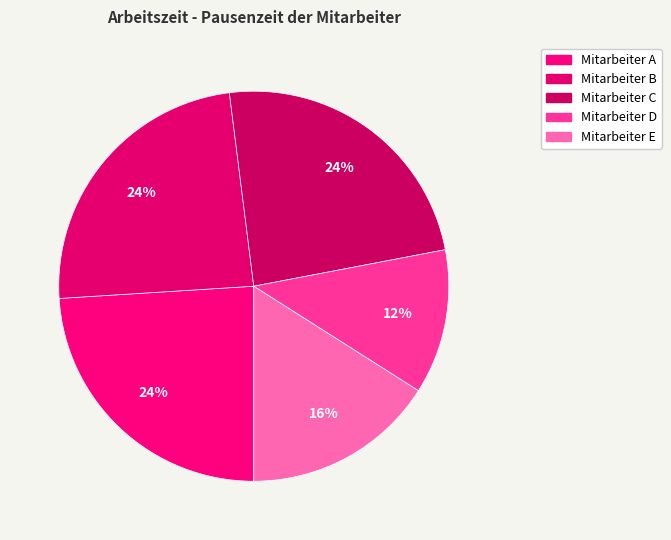

Is it true that Mitarbeiter C is 37% of the pie?

False